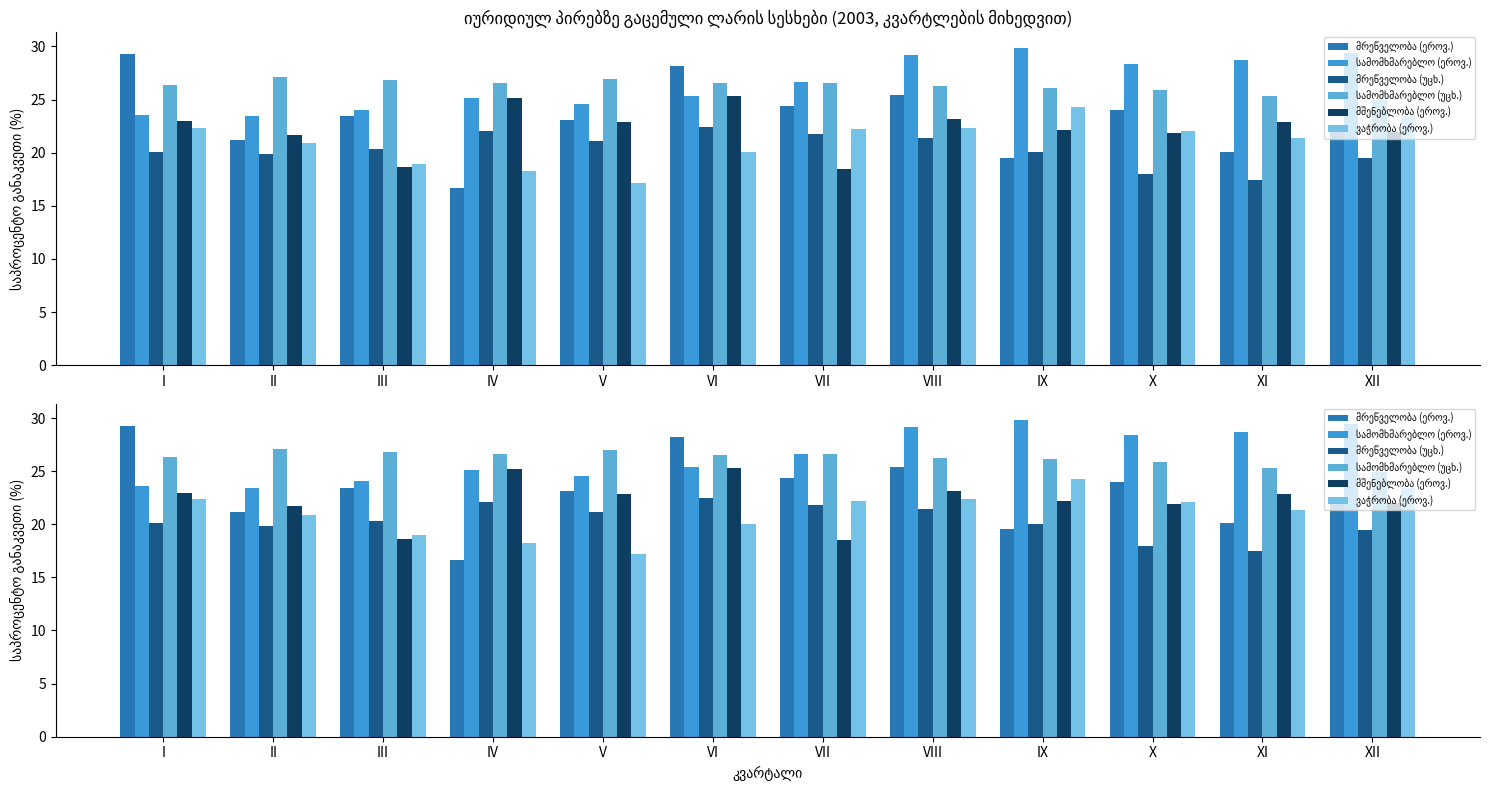

What is the difference between the maximum and second lowest values in the მრეწველობა (ეროვ.) series?

9.7